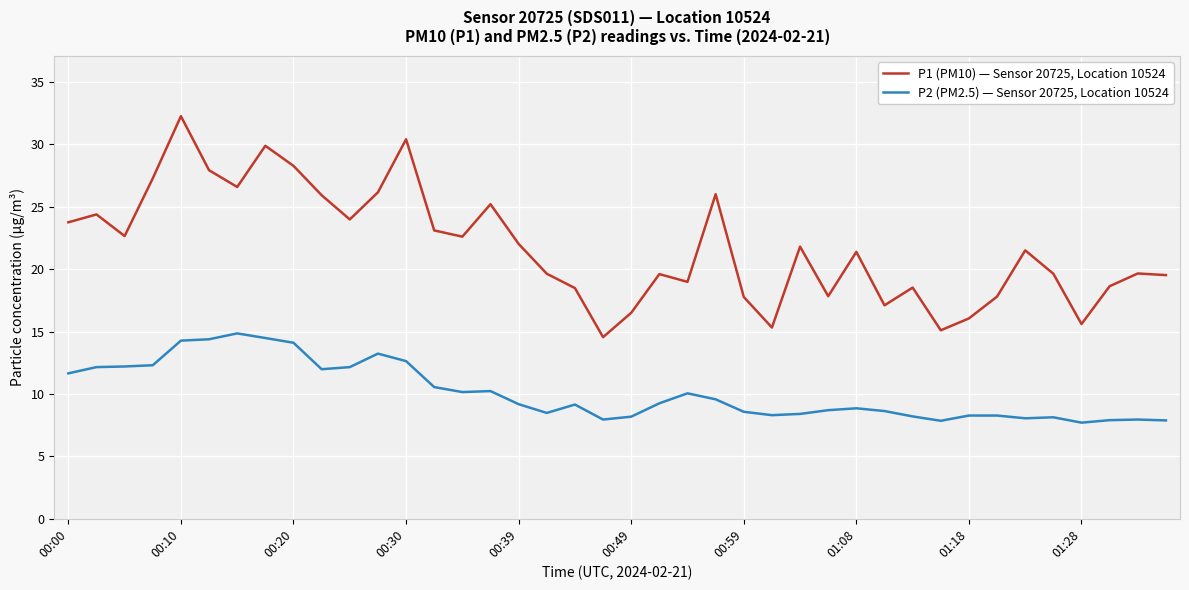

Rank the series by their average value, from lowest to highest.

P2 (PM2.5) — Sensor 20725, Location 10524, P1 (PM10) — Sensor 20725, Location 10524